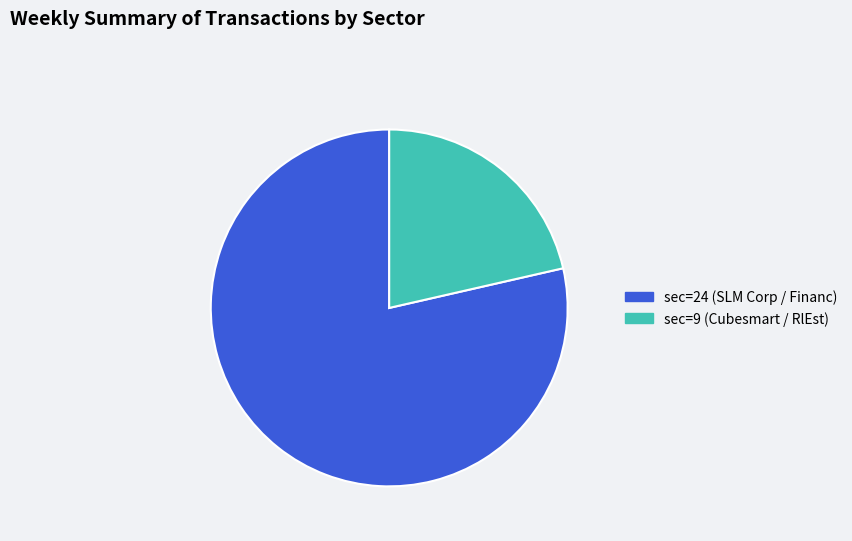

What is the ratio of the value at sec=24 (SLM Corp / Financ) to the value at sec=9 (Cubesmart / RlEst)?

3.7